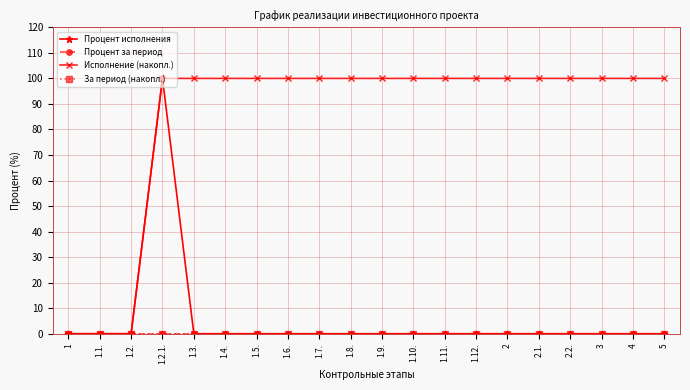

True or false: Процент исполнения and Исполнение (накопл.) cross at least once.

False